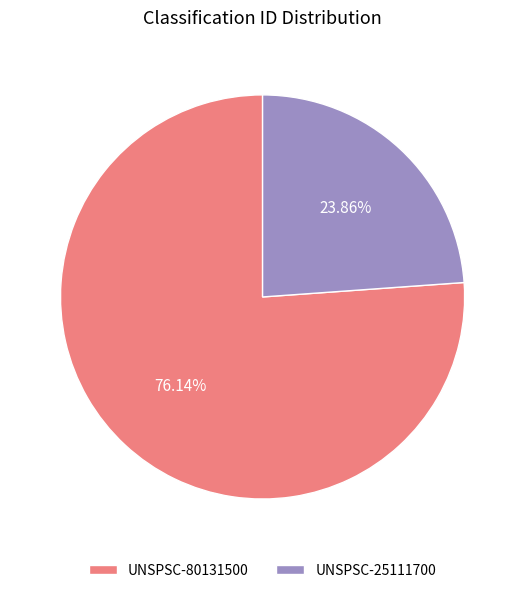

Which has a higher value, UNSPSC-80131500 or UNSPSC-25111700?

UNSPSC-80131500